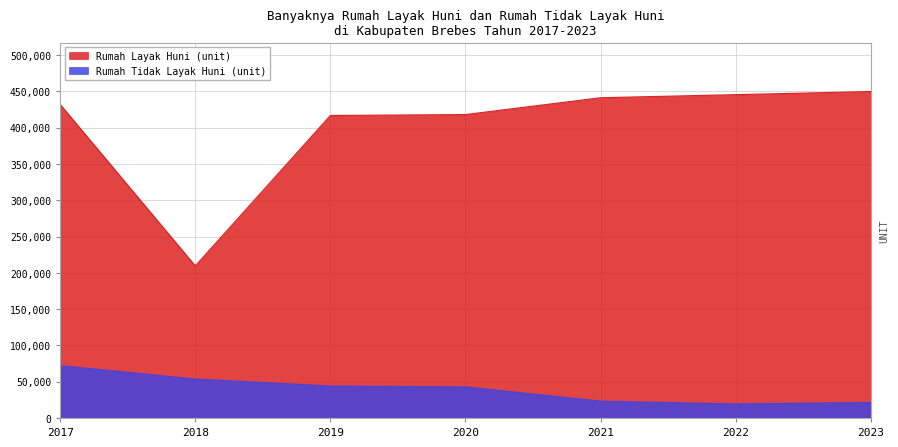

True or false: Rumah Tidak Layak Huni (unit) and Rumah Layak Huni (unit) intersect in this chart.

False